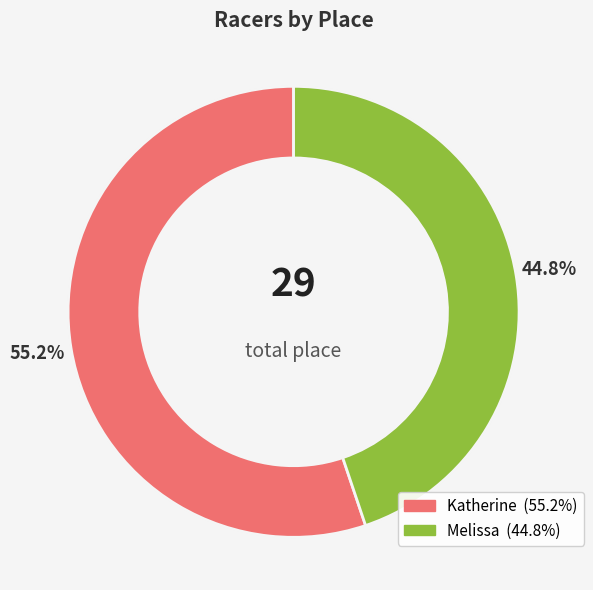

Rank the categories by value from lowest to highest.

Melissa, Katherine